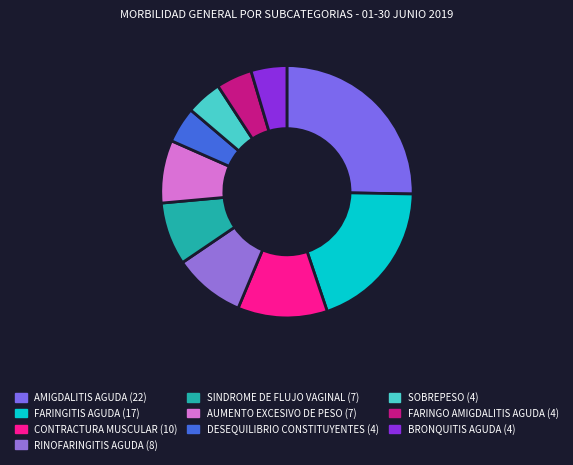

To the nearest percent, what is the average slice percentage?

10%